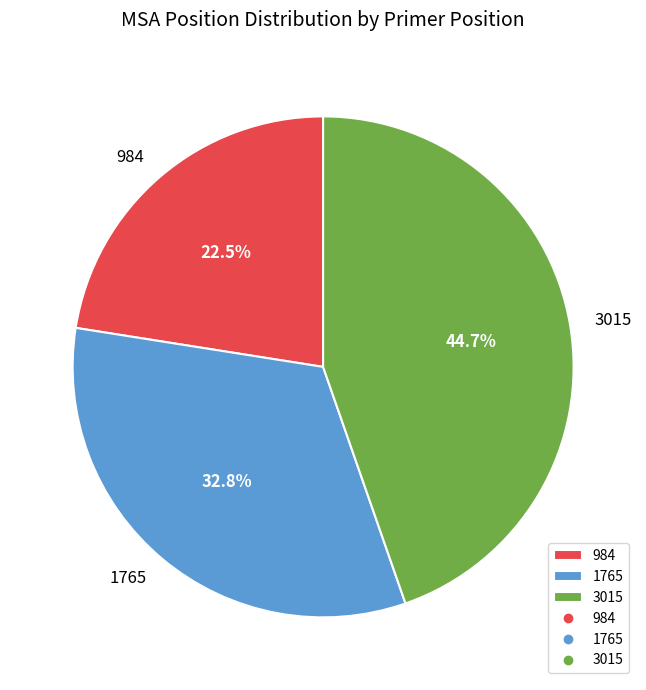

Combined, do 1765 and 984 account for over 50%?

Yes